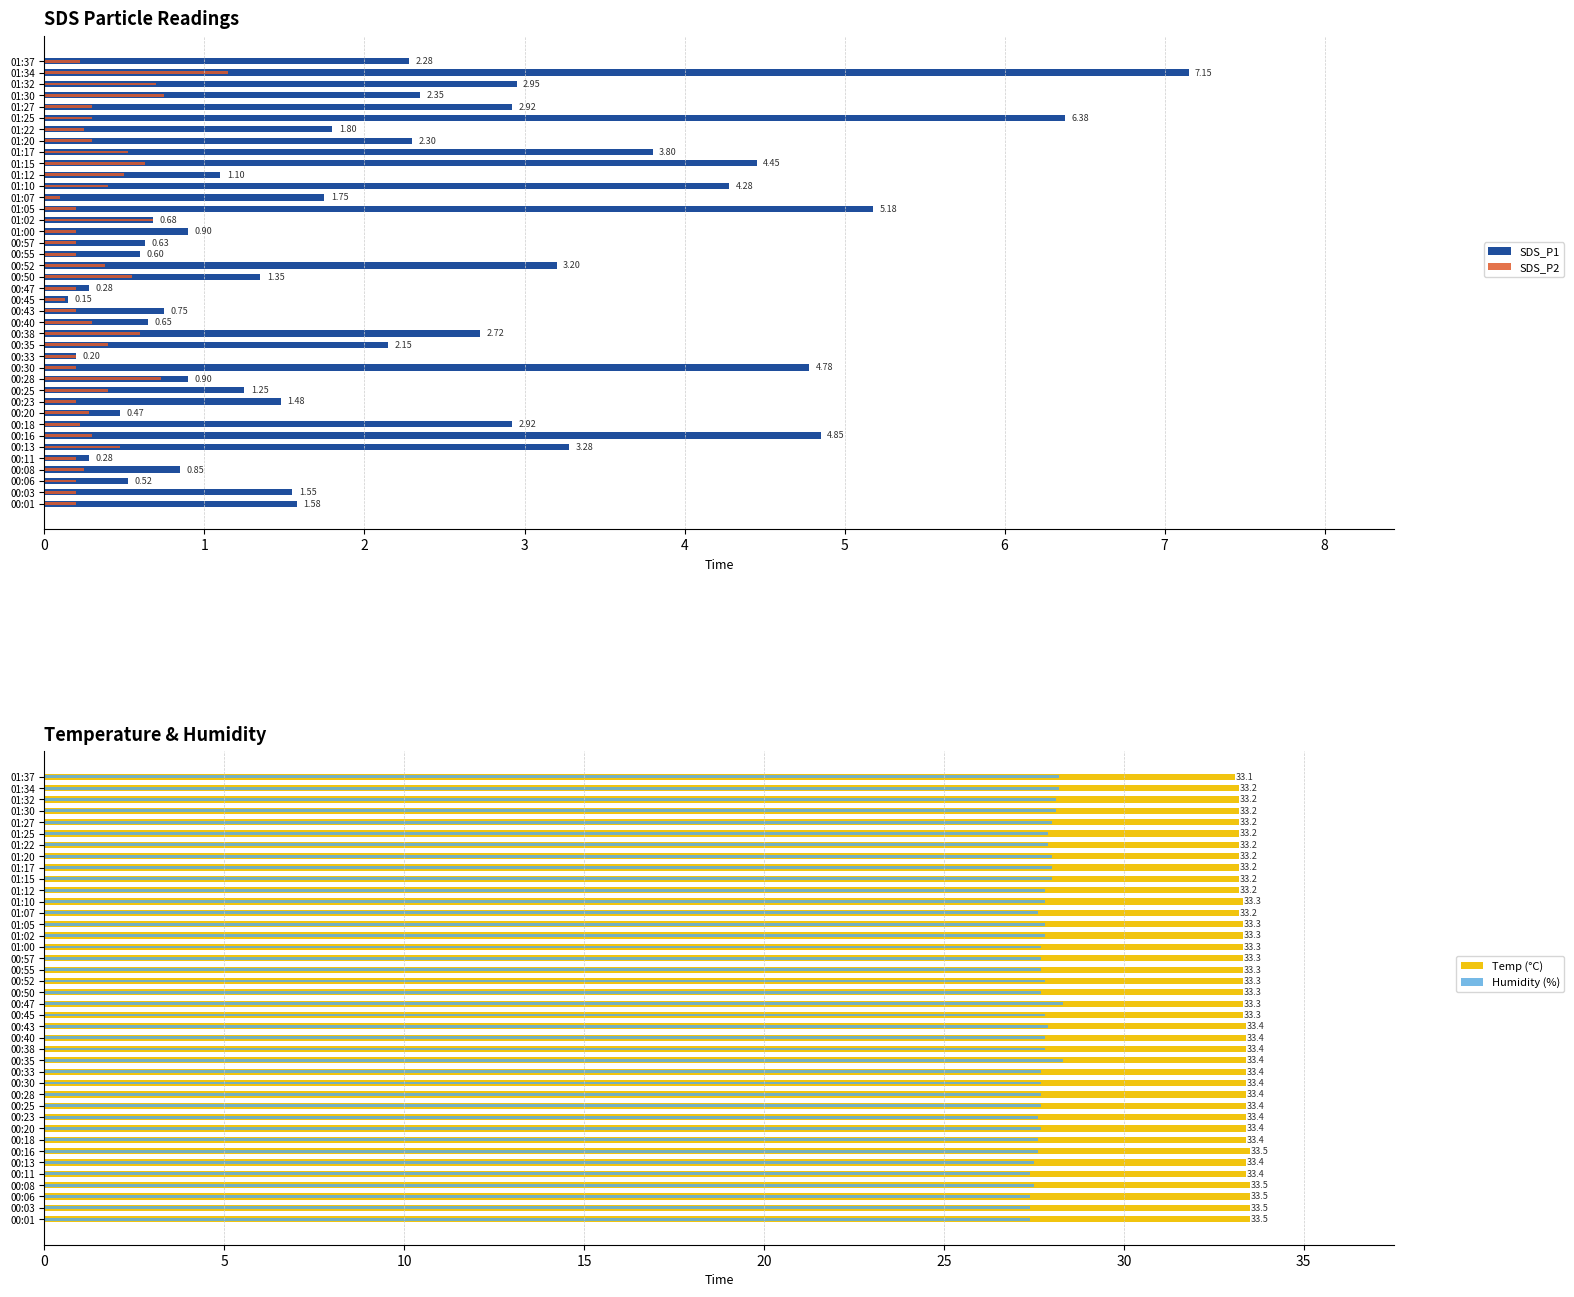

Rank the series at 01:27 from highest to lowest value.

Temp (°C), Humidity (%), SDS_P1, SDS_P2